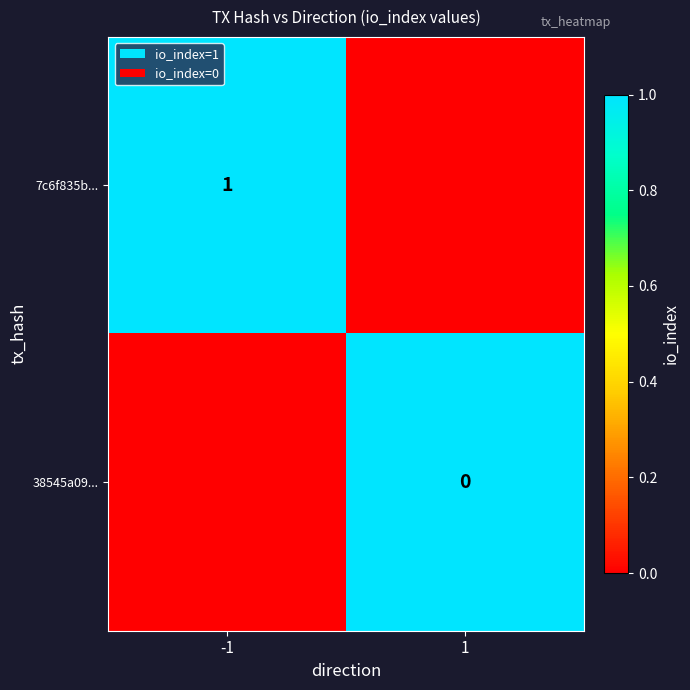

Which label corresponds to the largest value in the chart?

-1